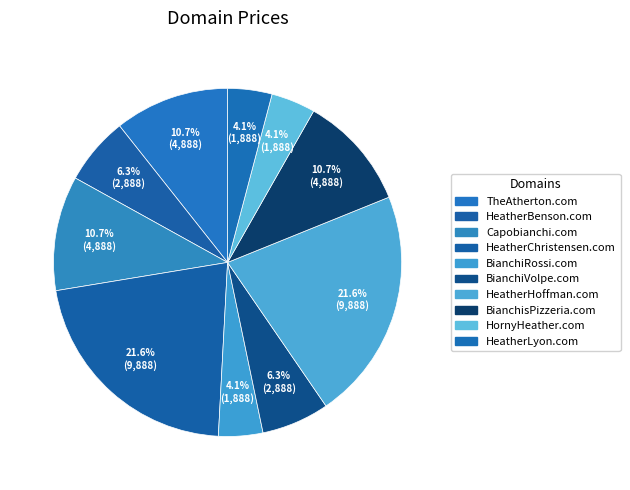

What is the largest slice in the pie chart?

HeatherChristensen.com